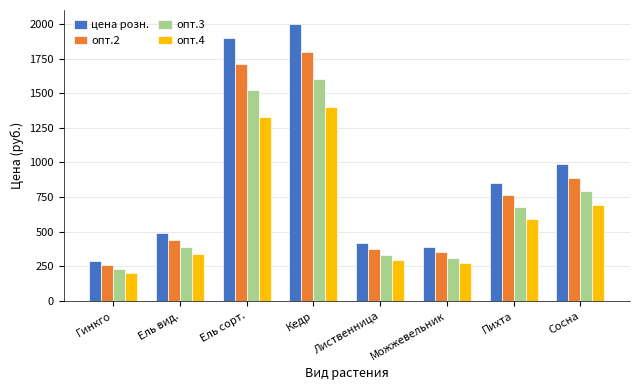

The value of опт.4 at Можжевельник is 163. True or false?

False